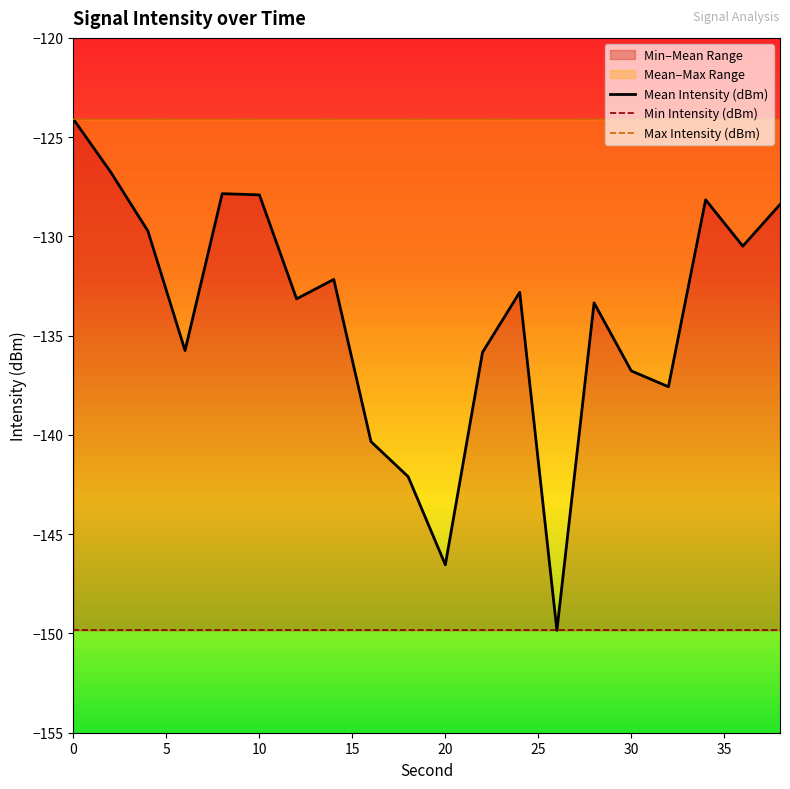

True or false: Max Intensity (dBm) and Mean Intensity (dBm) cross at least once.

False